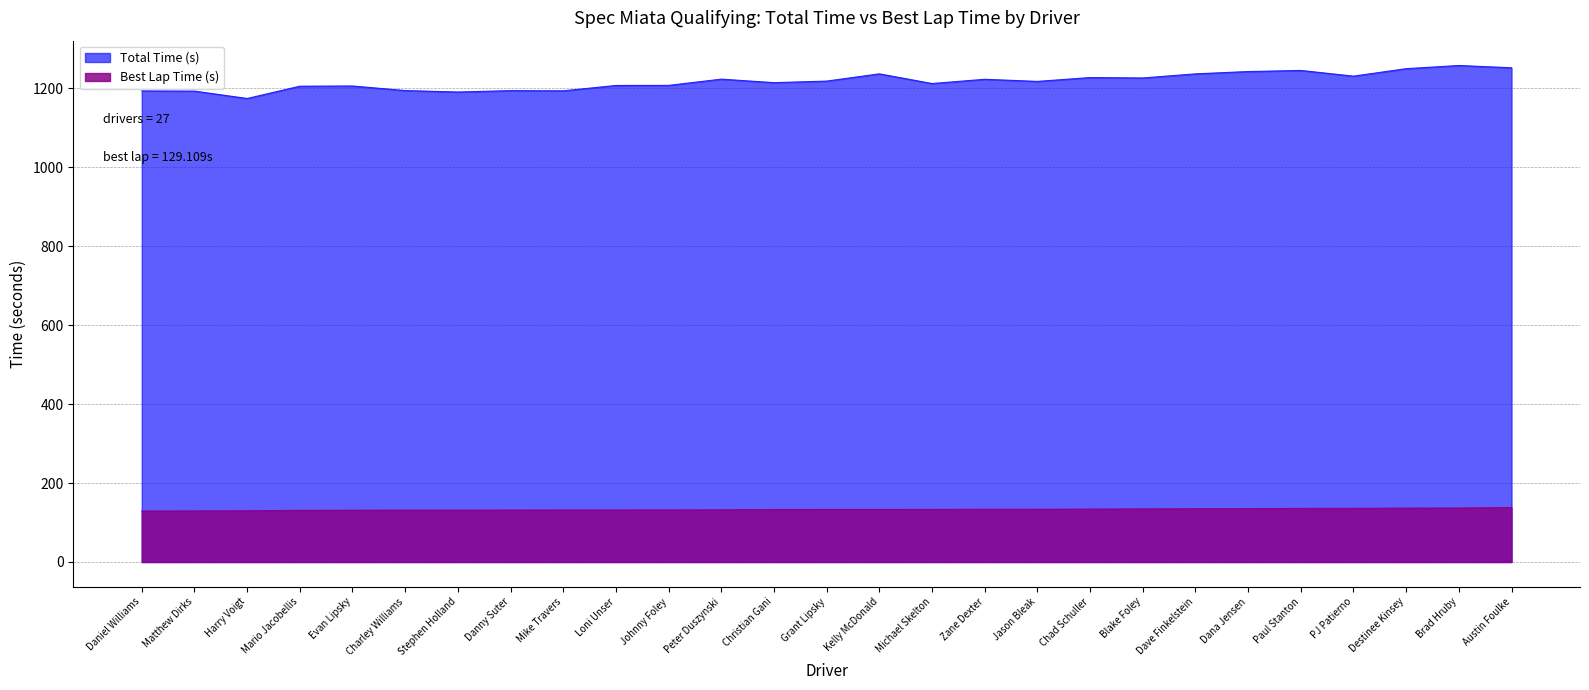

At which category does Total Time (s) reach its first local peak?

Evan Lipsky